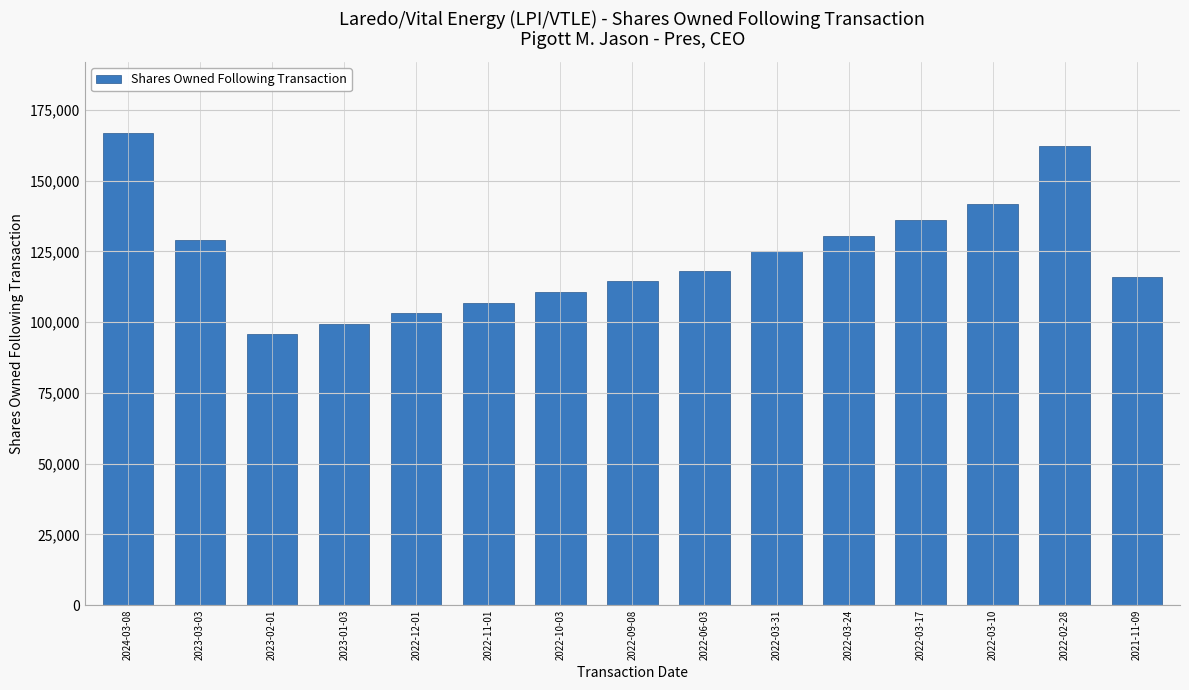

What is the value of the 10th bar from the left?

125089